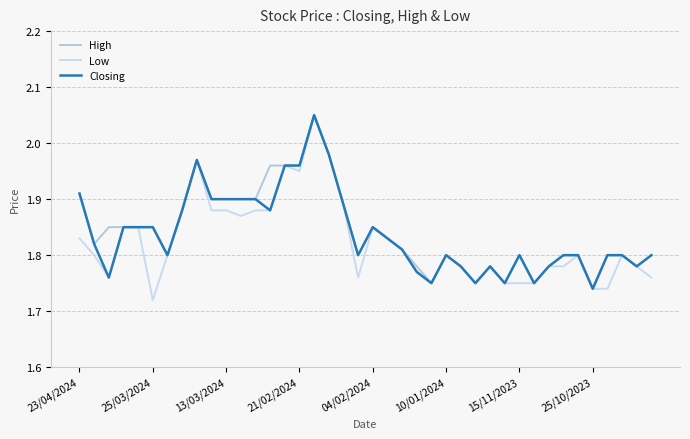

How many lines are shown in the chart?

3